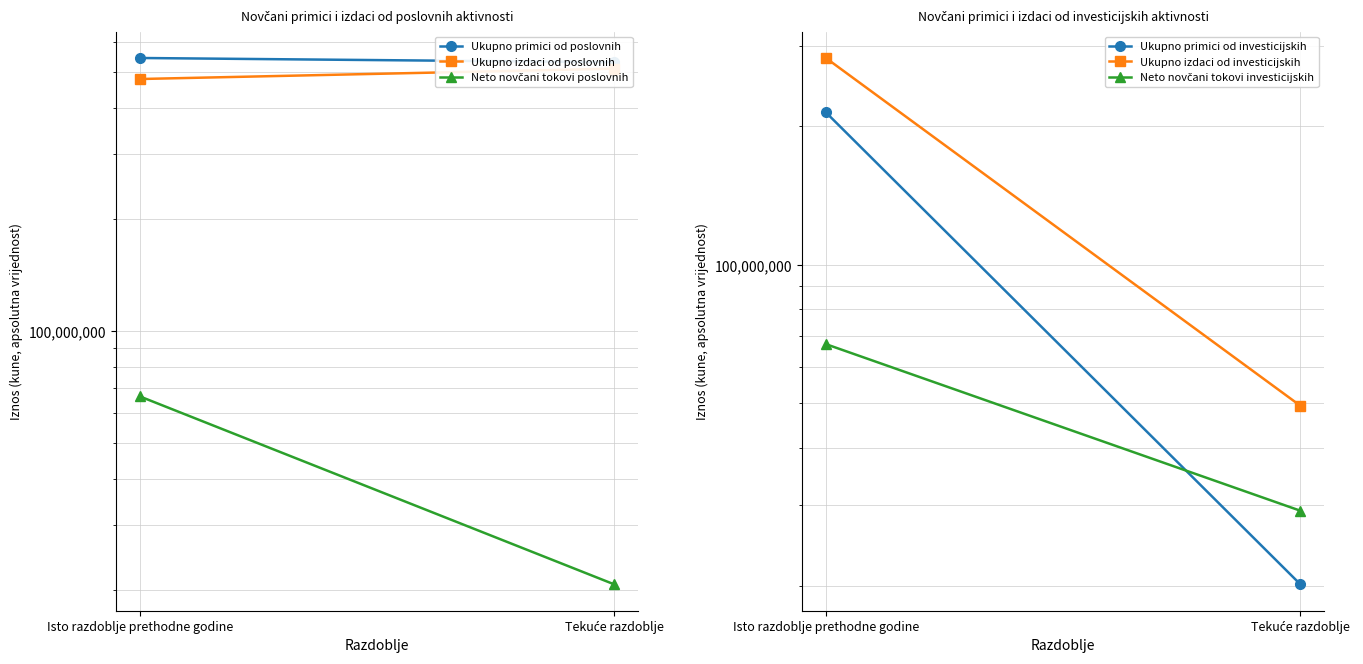

What is the value of the Ukupno izdaci od investicijskih point at the 2nd from the left?

49361916